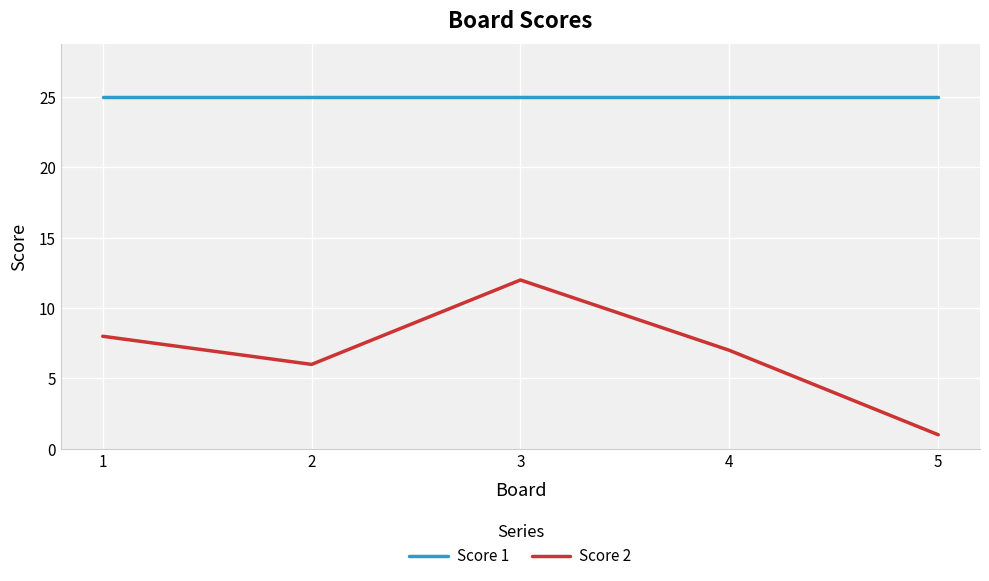

At which label does Score 2 reach its minimum?

5